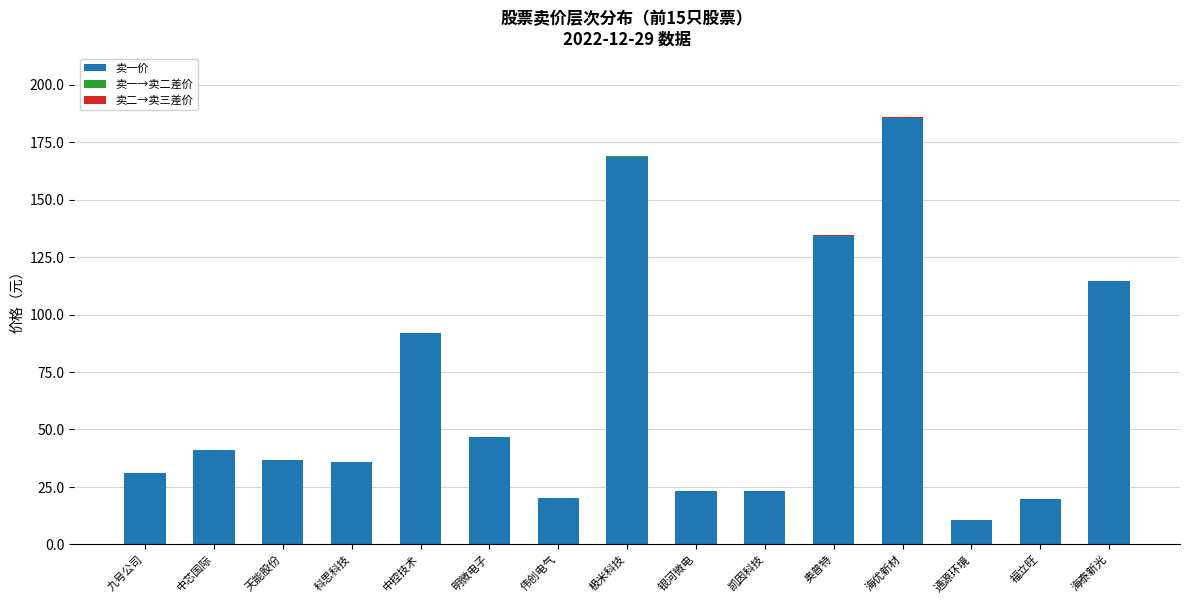

What is the maximum value for 卖一价?

185.4